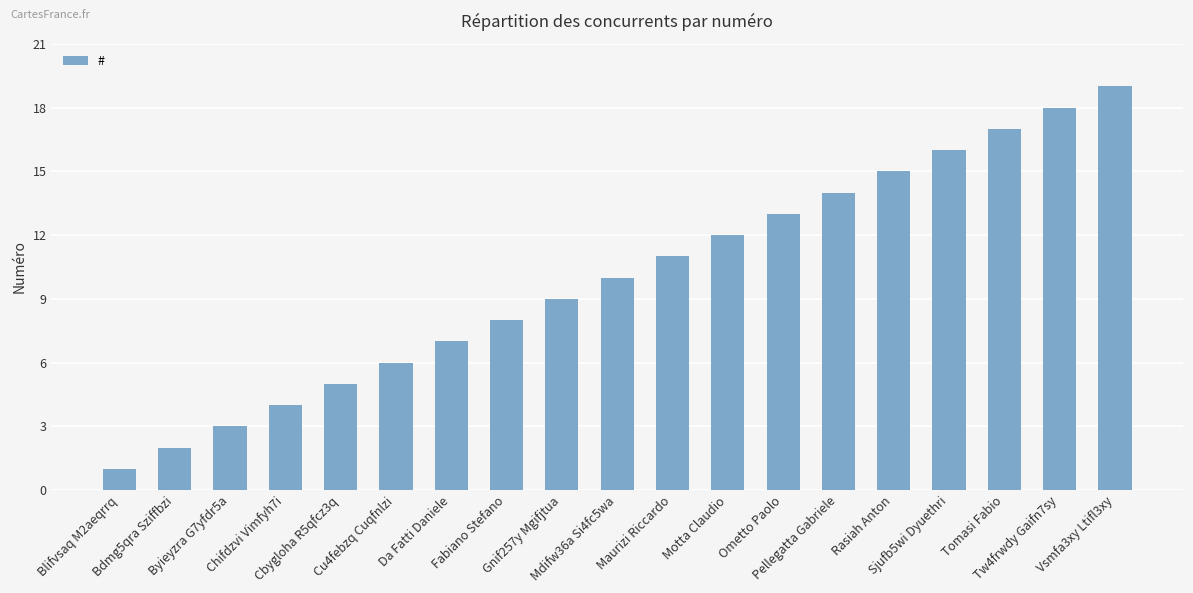

At which category does the chart reach its minimum across all series?

Blifvsaq M2aeqrrq